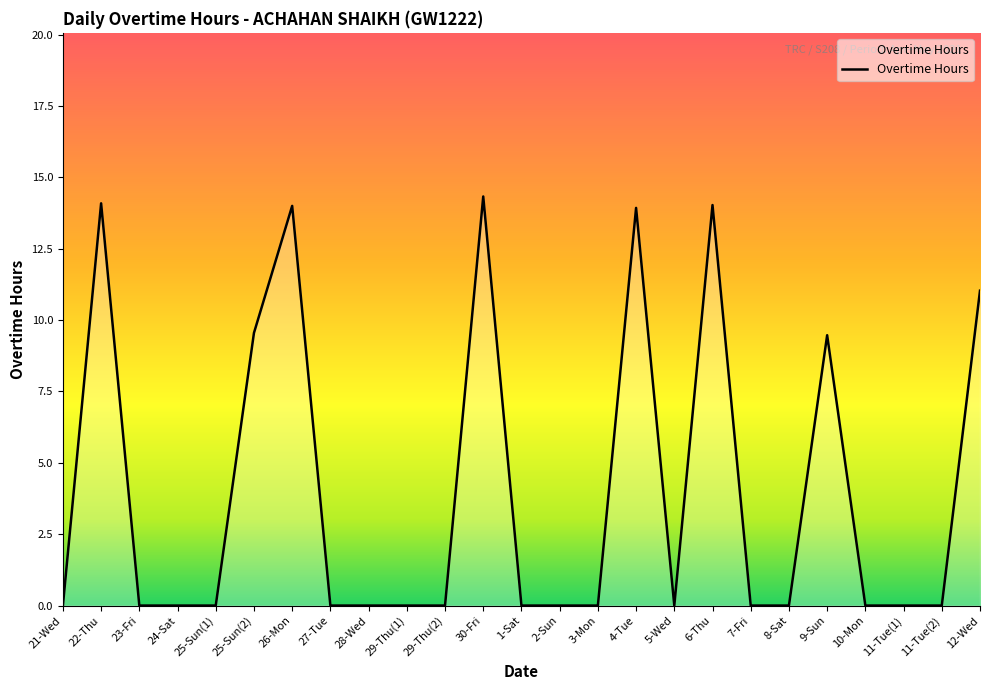

What is the sum of all values?

100.4